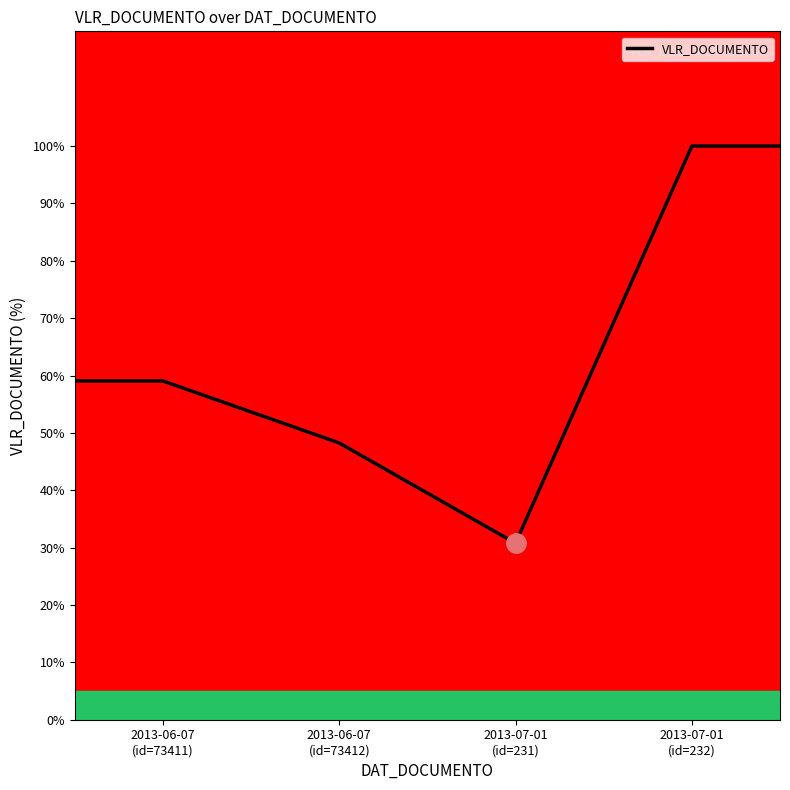

True or false: there are more than 1 points higher than both neighbors.

False